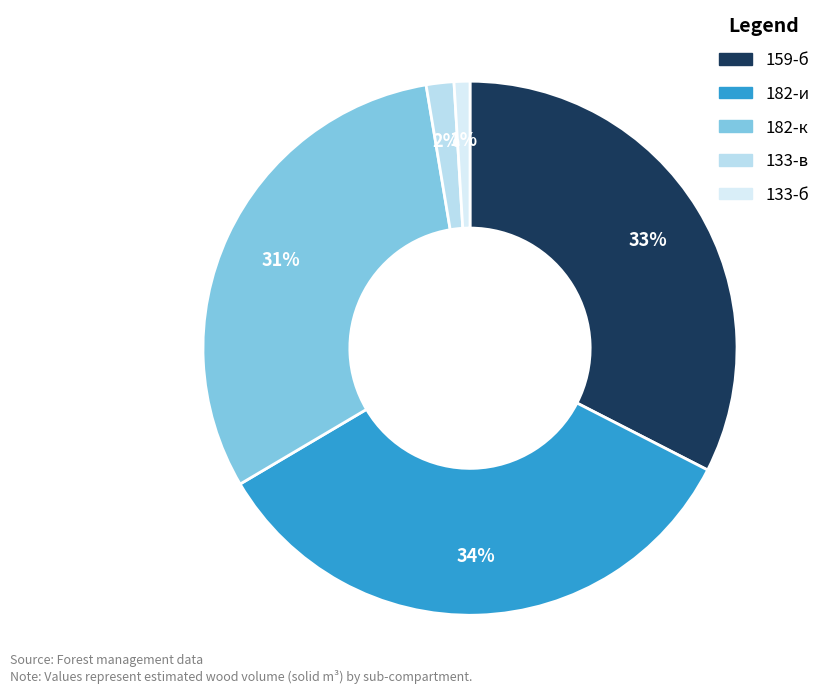

Is it true that 159-б is 47% of the pie?

False